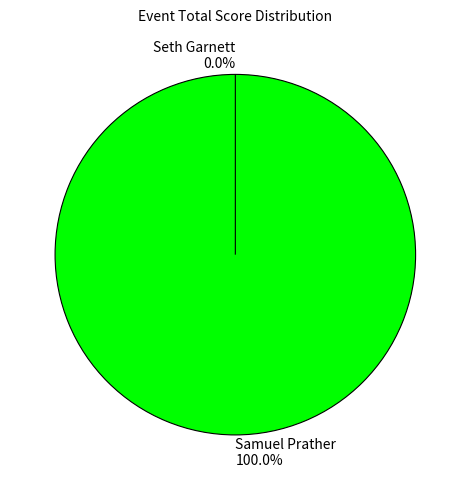

Is the sum of Samuel Prather and Seth Garnett greater than half?

Yes